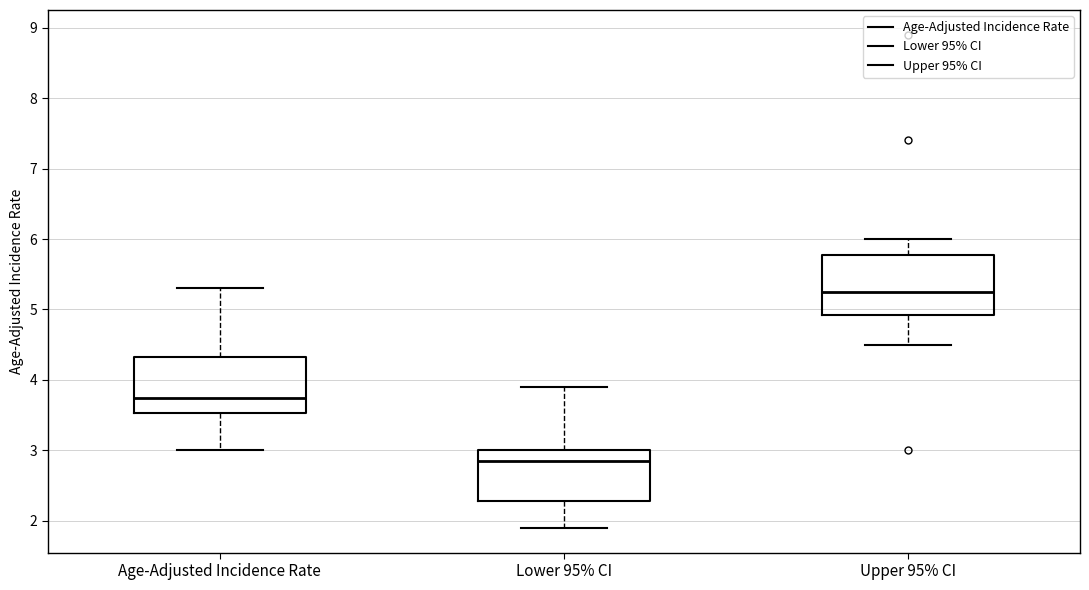

Reading left to right, transcribe this box plot: for each box, give where its median line is, the range the box spans, and where its two whiskers end, as read against the y-axis. The values are not printed on the chart, so give them approximately, as read against the axis.

Age-Adjusted Incidence Rate: median 3.8, box 3.5 to 4.3, whiskers 3.0 to 5.3
Lower 95% CI: median 2.9, box 2.3 to 3.0, whiskers 1.9 to 3.9
Upper 95% CI: median 5.3, box 4.9 to 5.8, whiskers 4.5 to 6.0